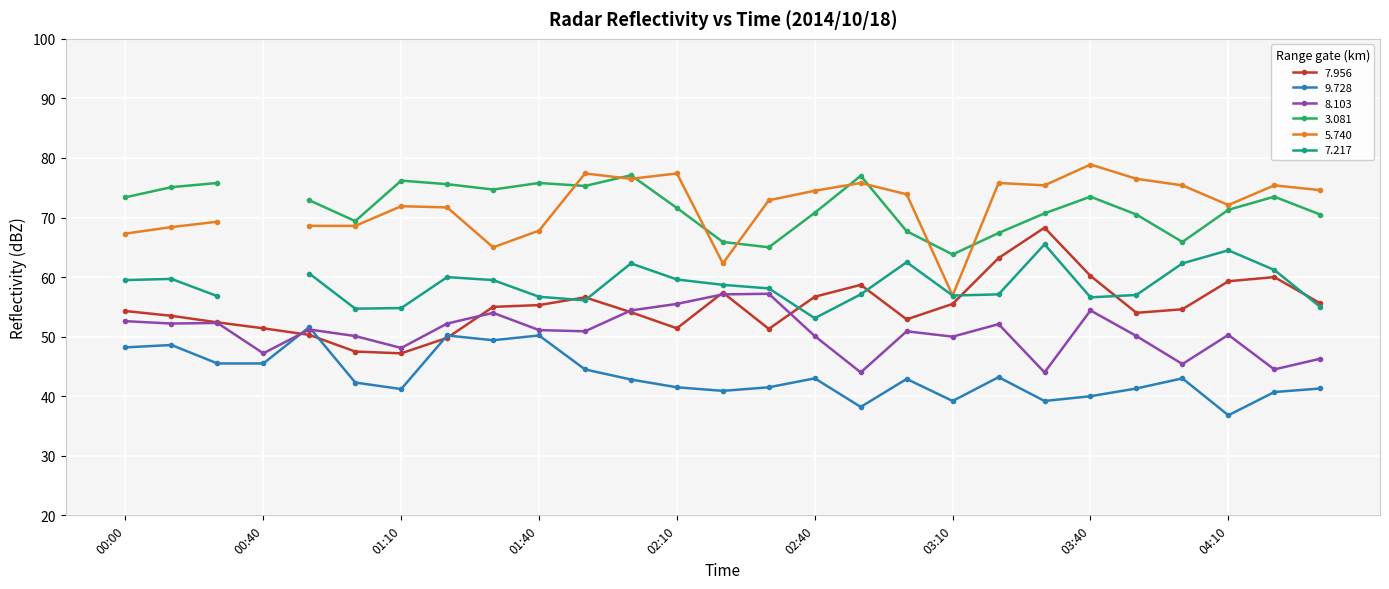

Between which two adjacent categories do   8.103 and   9.728 first intersect?

00:40 and 00:50